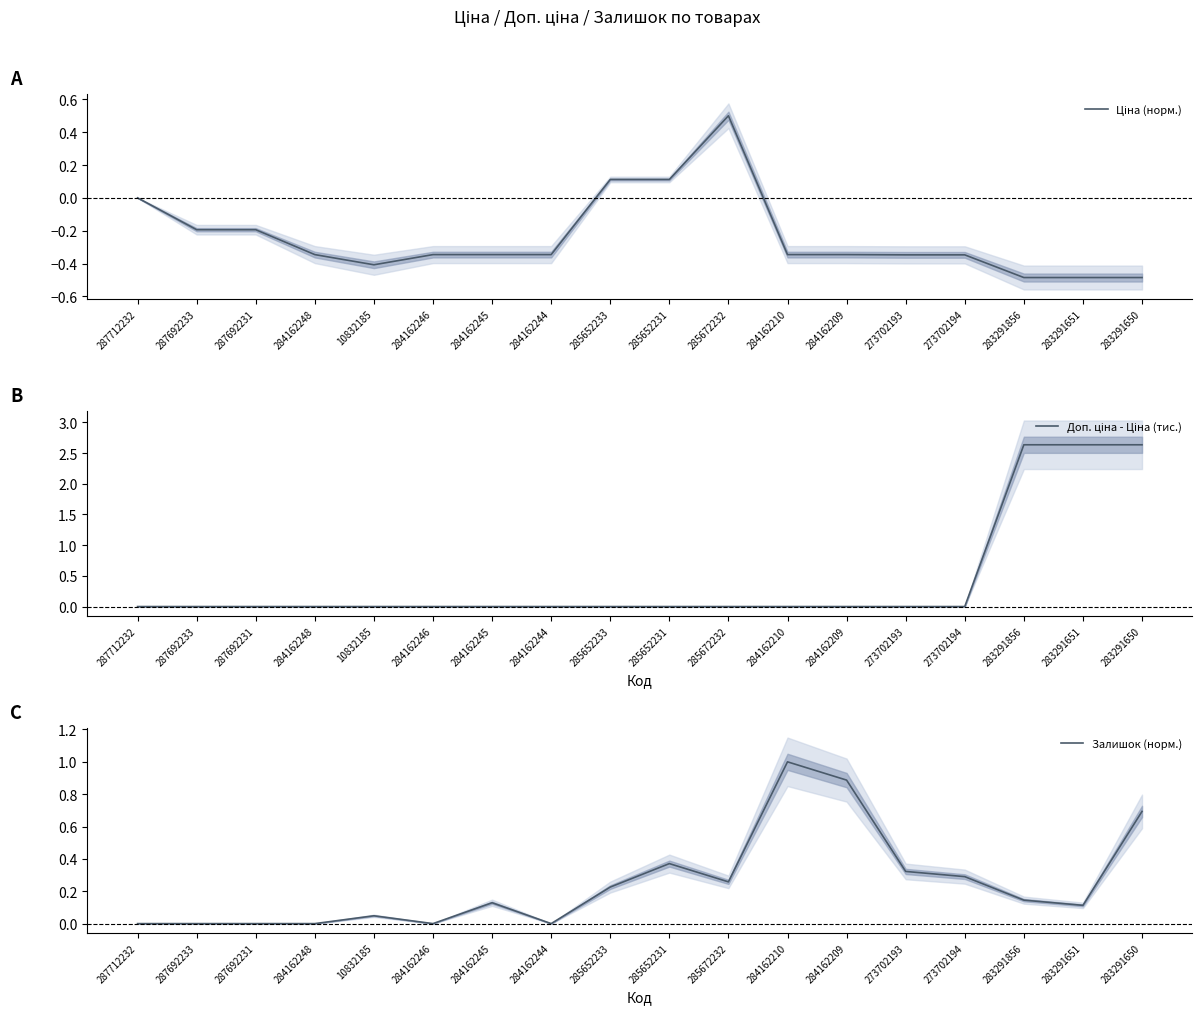

At how many categories does at least one series exceed 2?

3